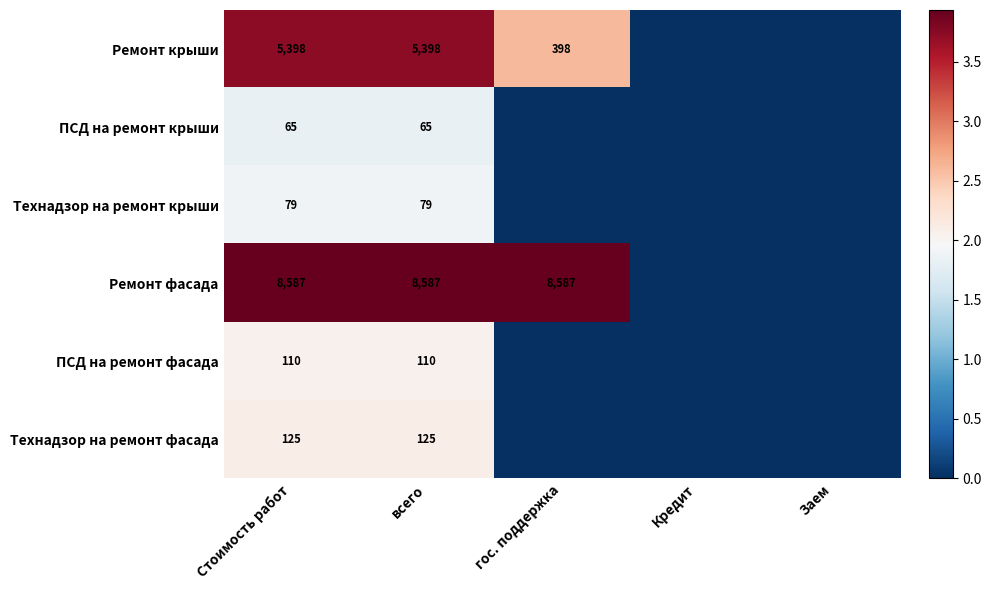

Between Заем and Кредит, which is larger?

Заем